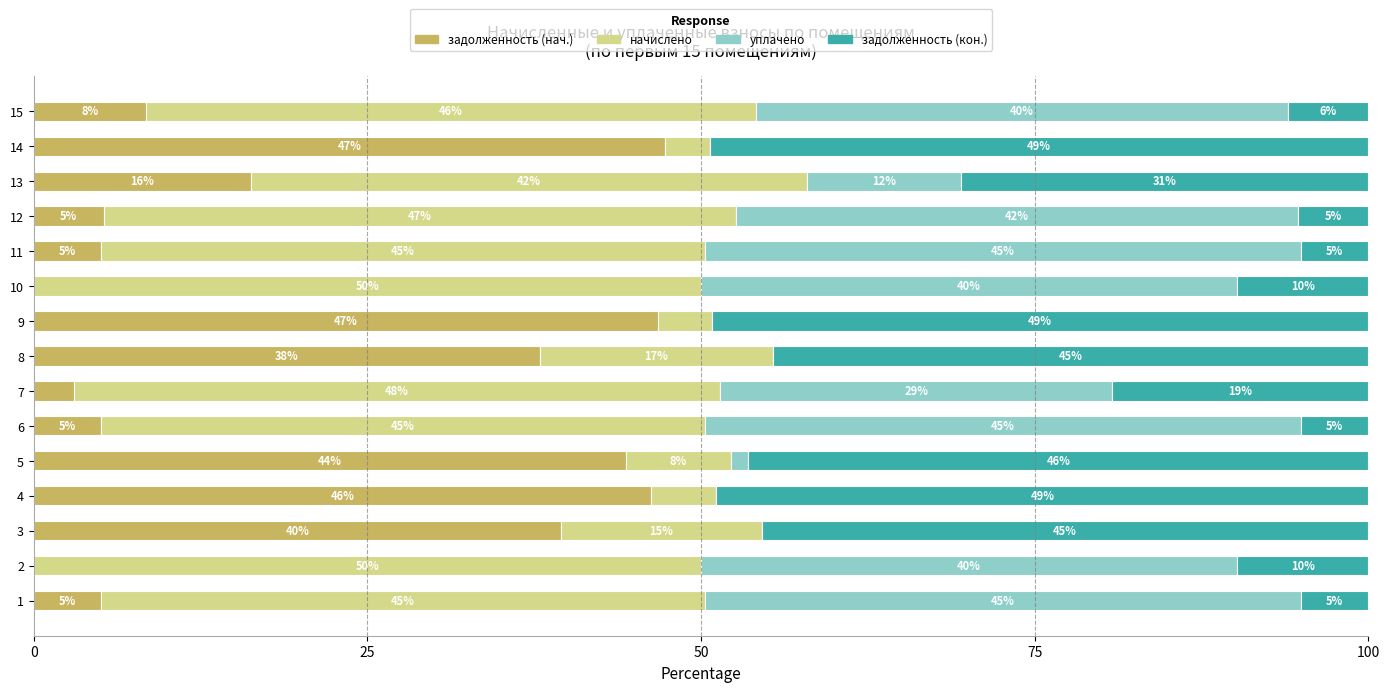

How many series are shown in this chart?

4